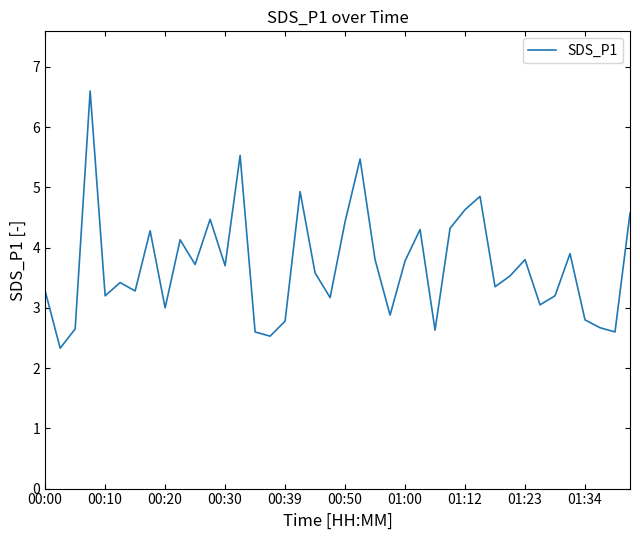

What is the difference between the maximum and minimum values?

4.3